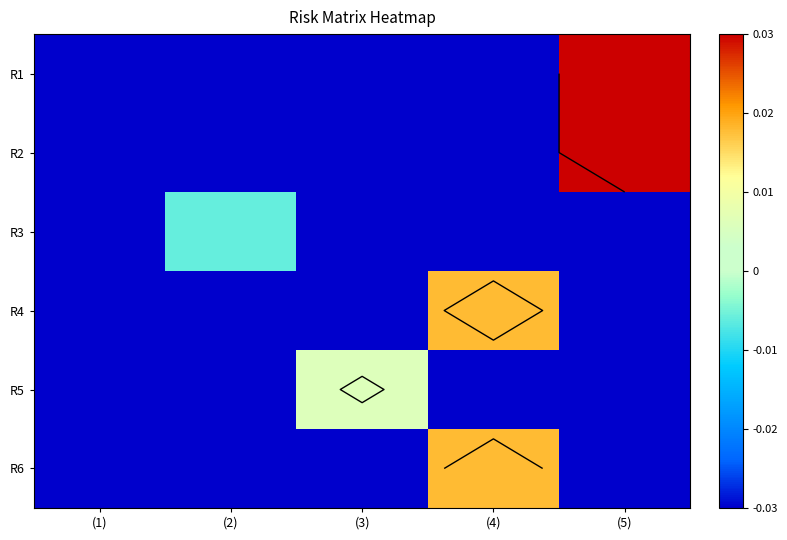

Is it true that R5 equals -0.1 at (4)?

False